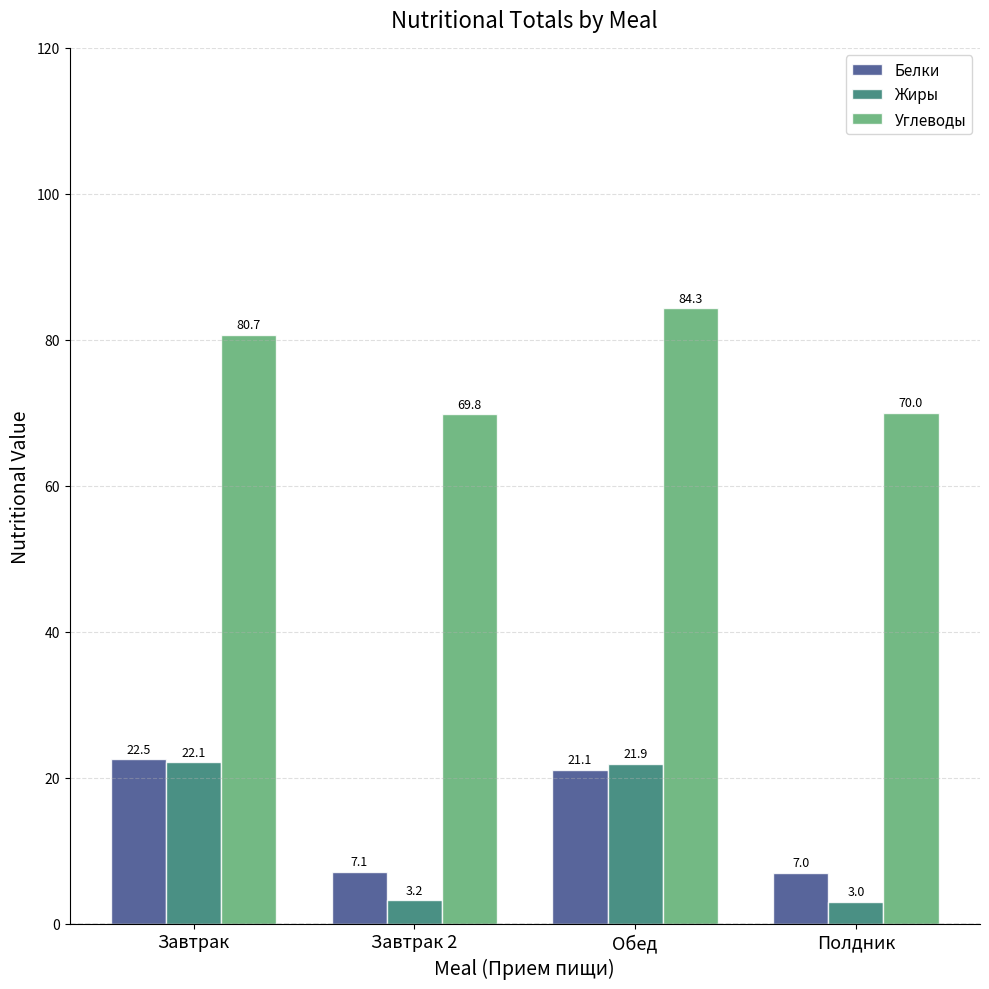

At which label is Углеводы closest to 77?

Завтрак